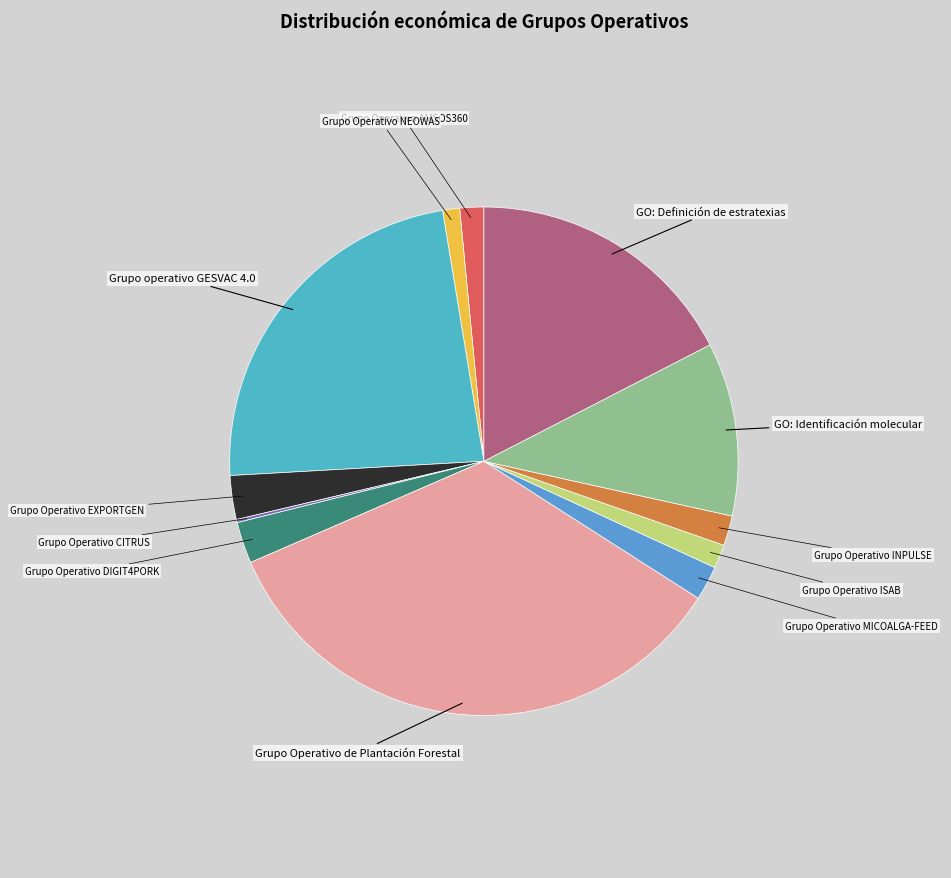

Does any single category account for the majority?

No